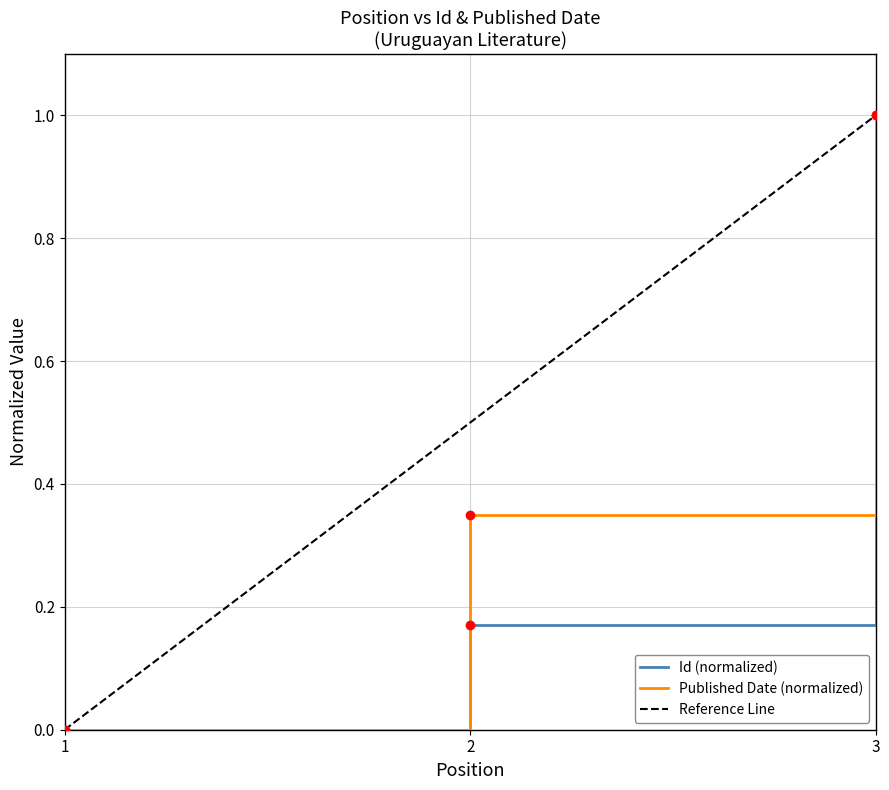

What is the difference between the second highest and minimum values in the Published Date series?

0.3